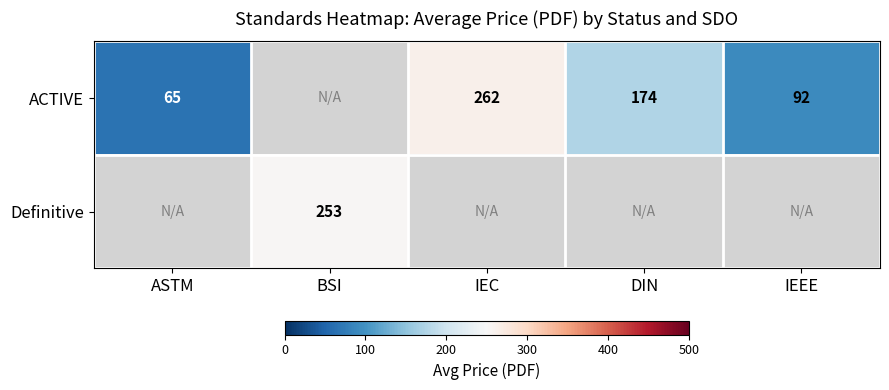

Where is ACTIVE nearest to the value 131?

IEEE